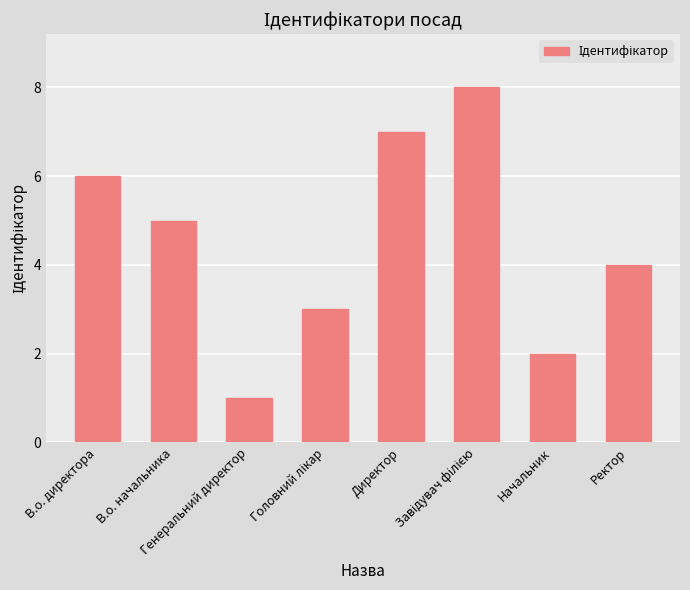

What is the greatest value displayed?

8